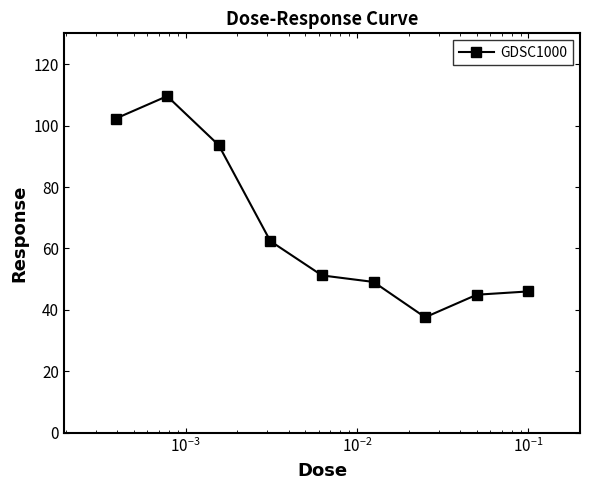

Reading left to right, transcribe all the data shown in this chart.

102.2	109.6	93.6	62.4	51.2	49.1	37.6	45.0	46.0